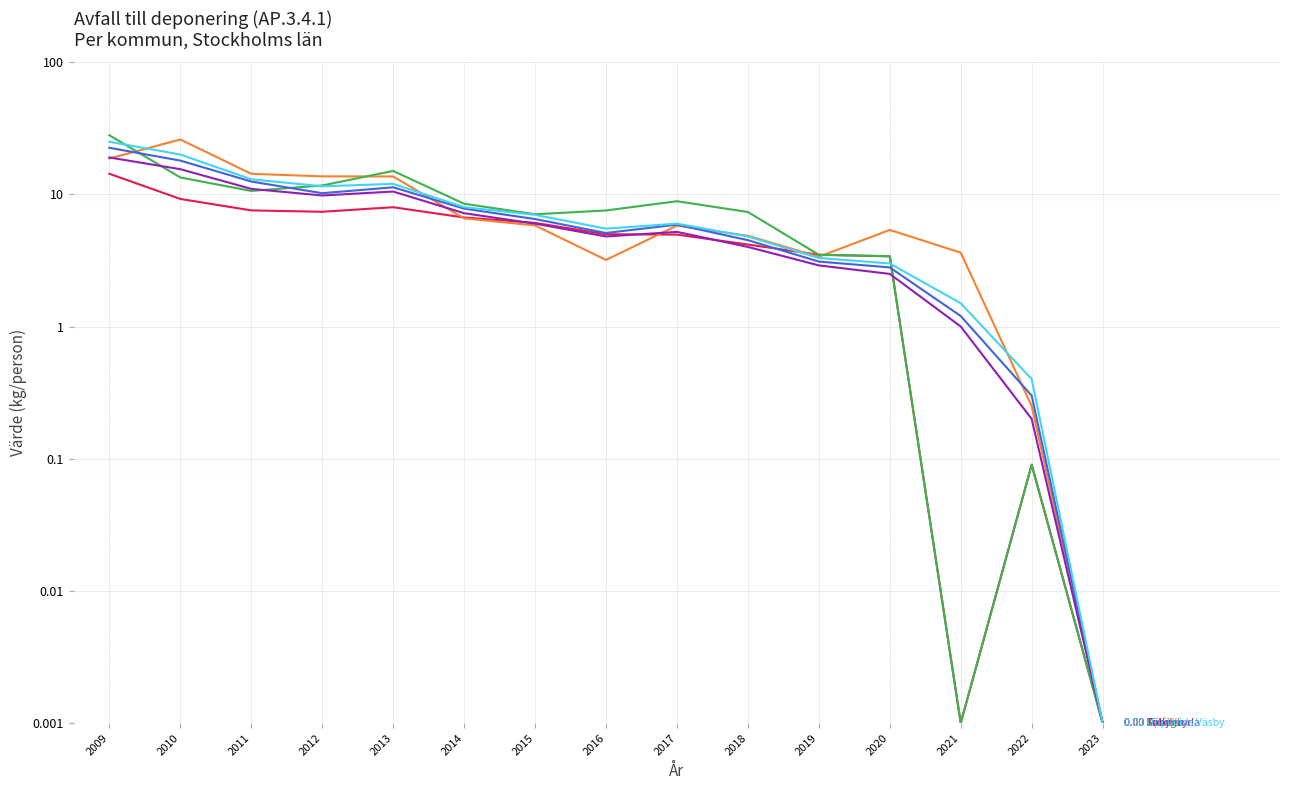

In Sollentuna, how many points are higher than both neighbors (excluding endpoints)?

2